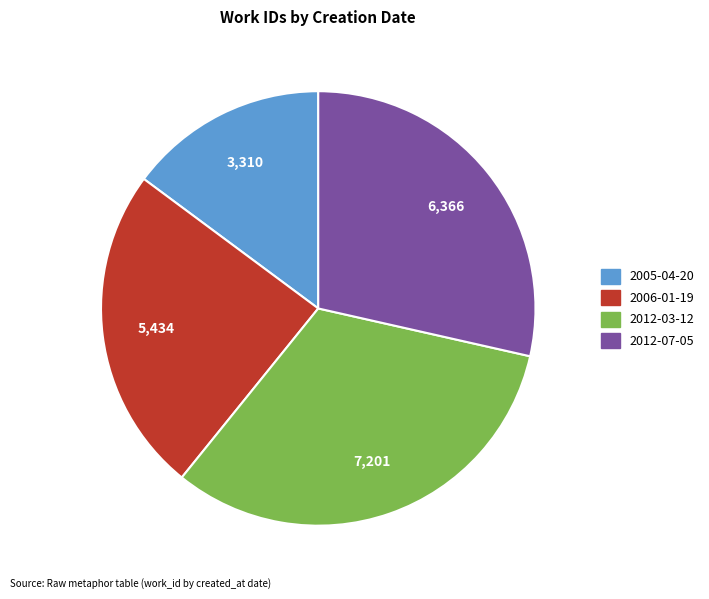

What is the ratio of the value at 2012-07-05 to the value at 2006-01-19?

1.2